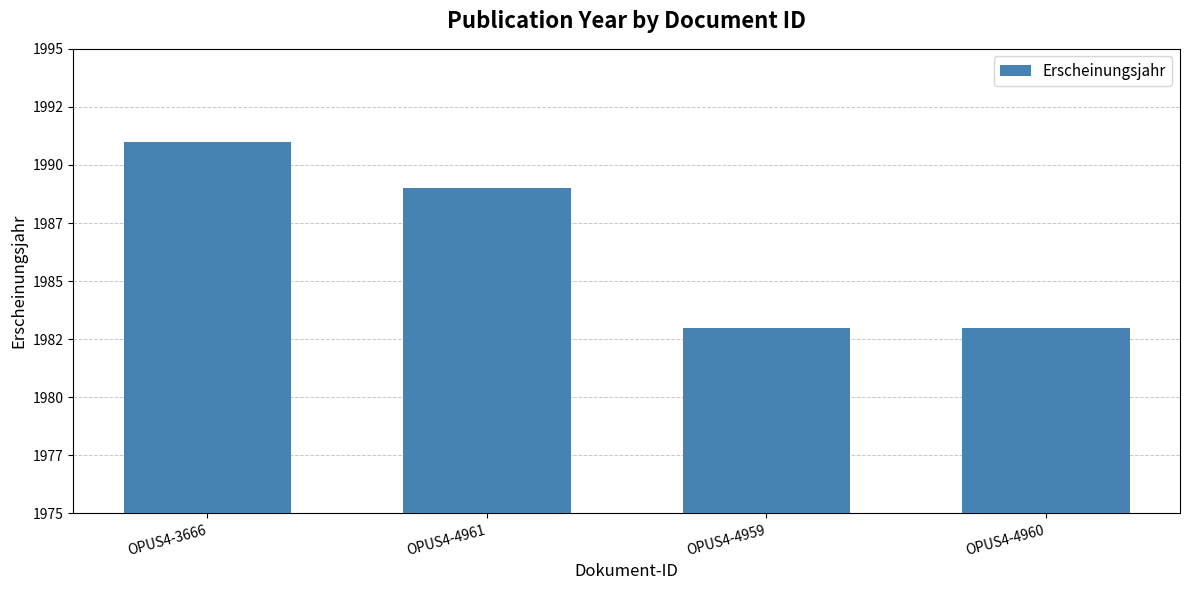

Are the bars horizontal?

No